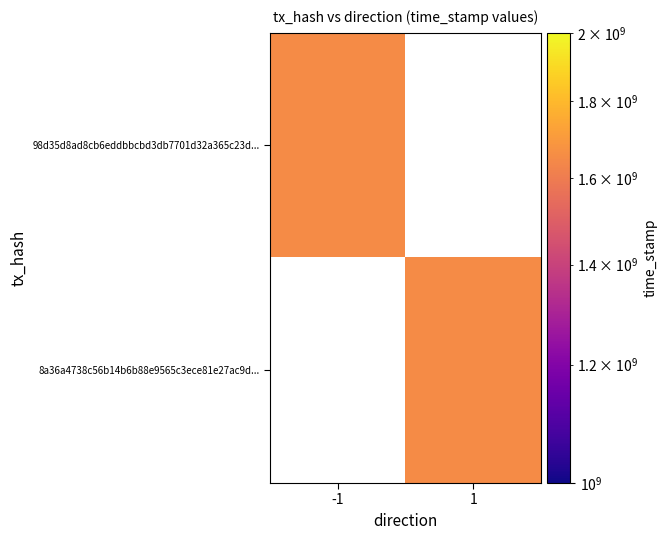

At which category is the sum across all series the highest?

-1